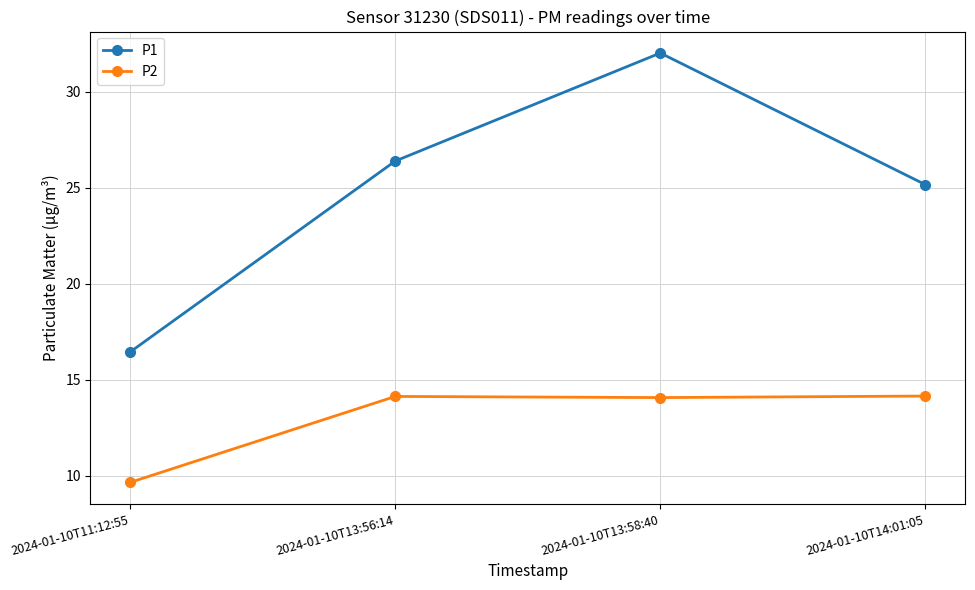

Count the number of data series in this chart.

2